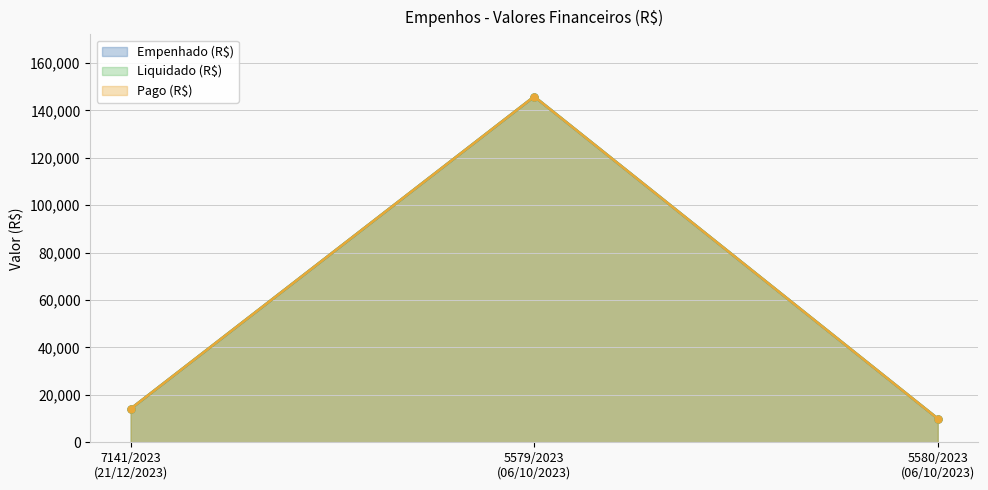

Is the value of Liquidado (R$) at 5580/2023
(06/10/2023) greater than the value of Empenhado (R$) at 5579/2023
(06/10/2023)?

No